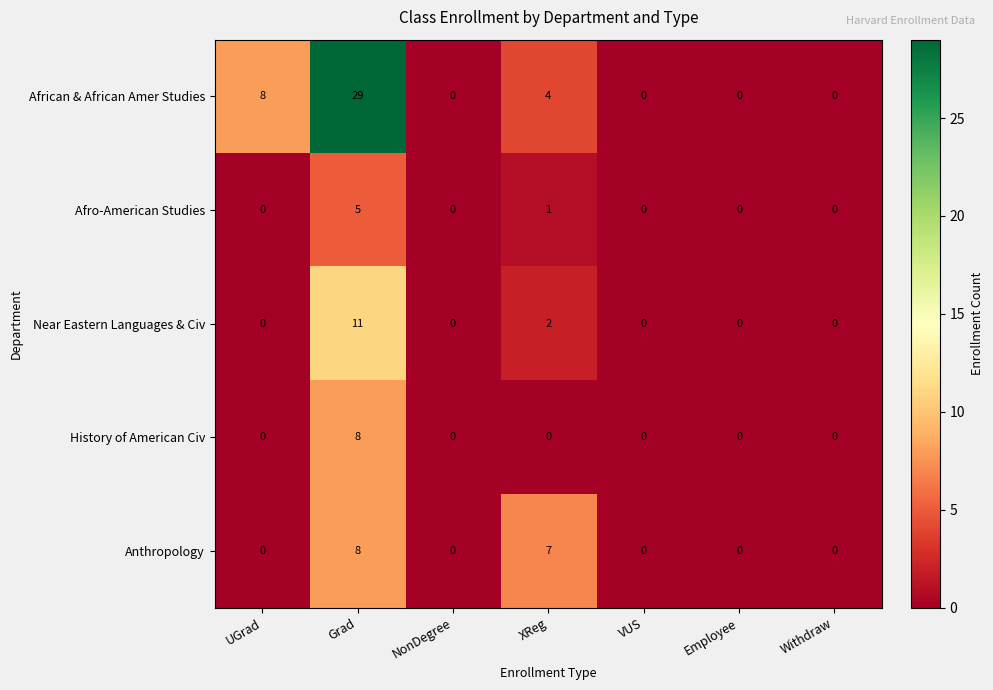

What is the greatest value displayed?

29